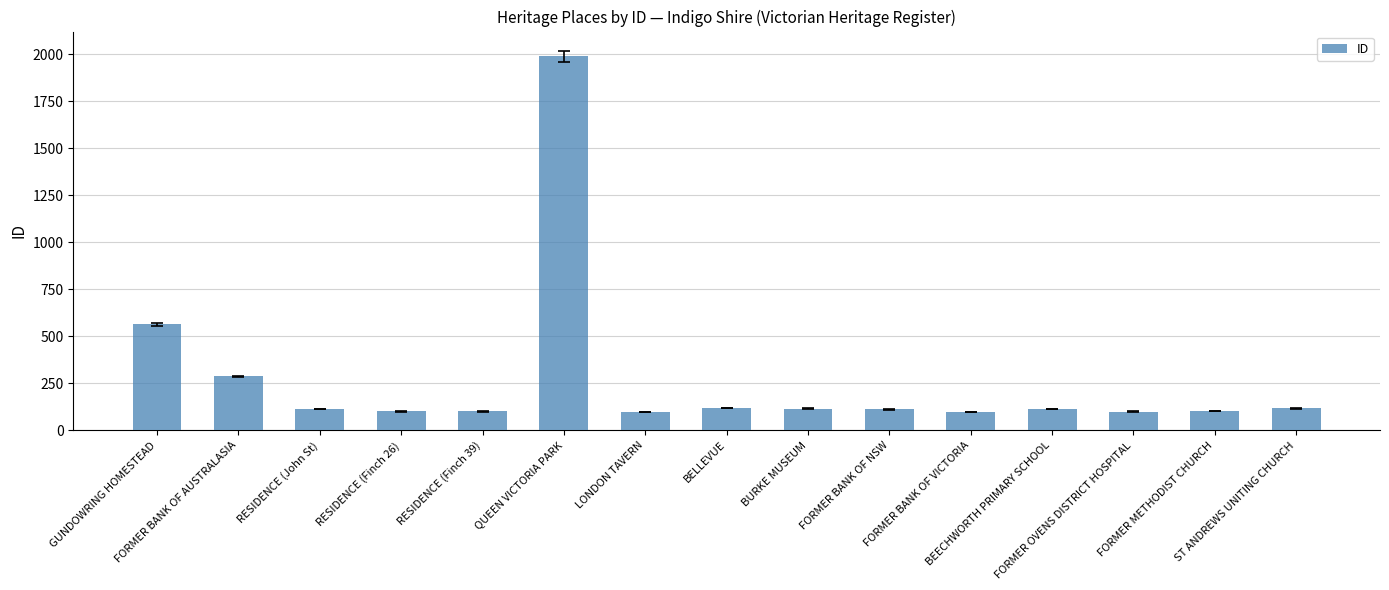

What is the maximum value shown in the chart?

1991